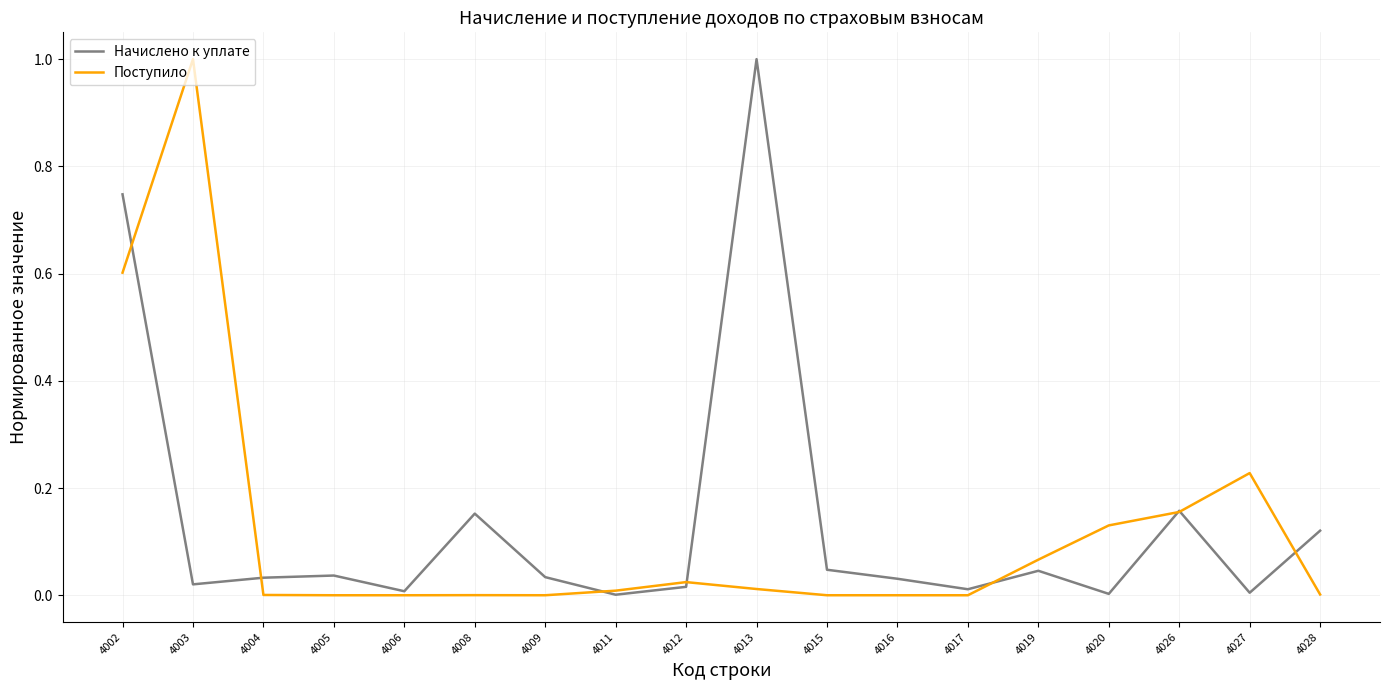

At which category is the sum across all series the highest?

4002